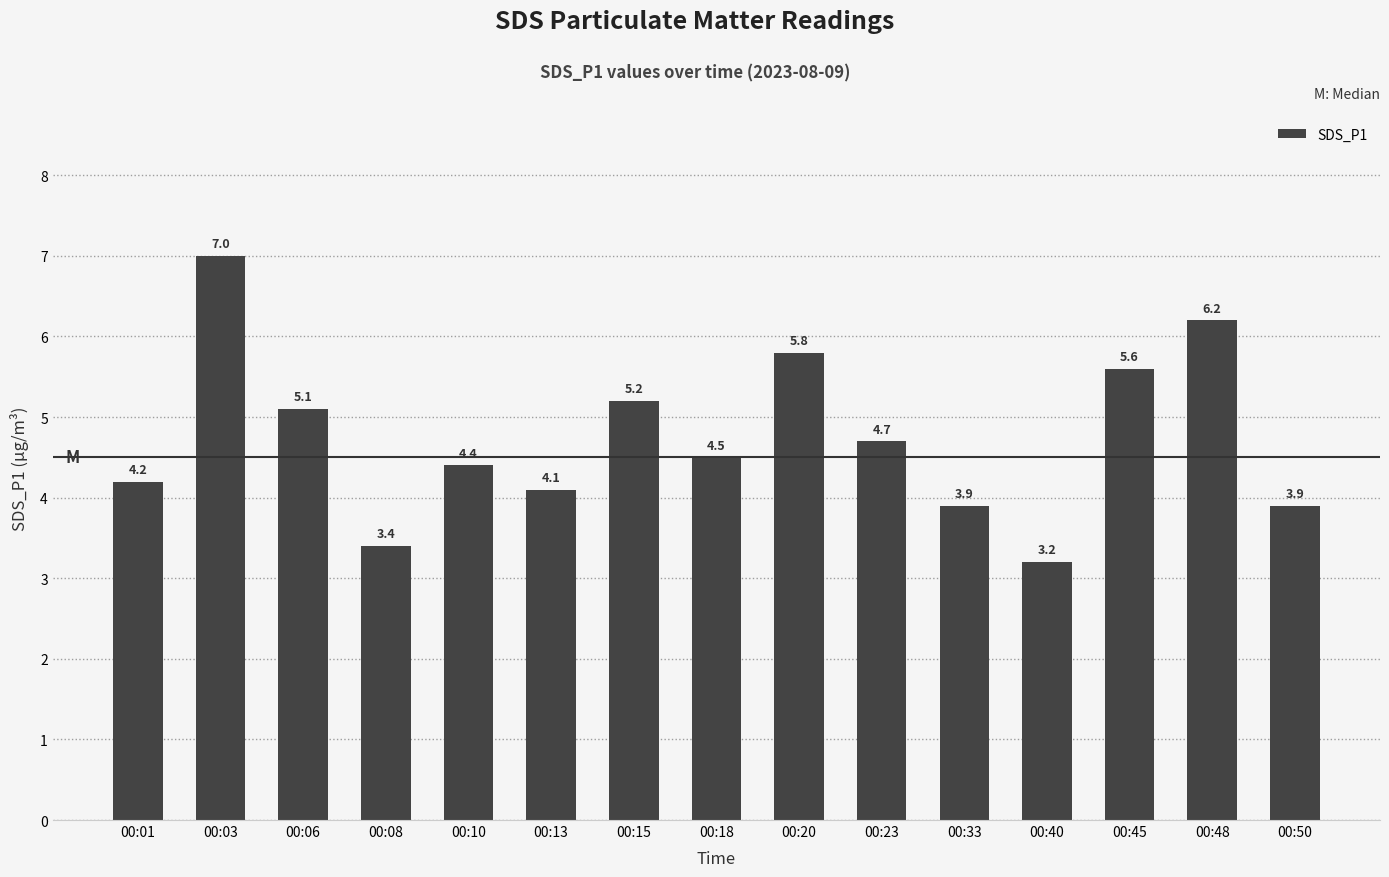

What is the value of the 11th bar from the left?

3.9